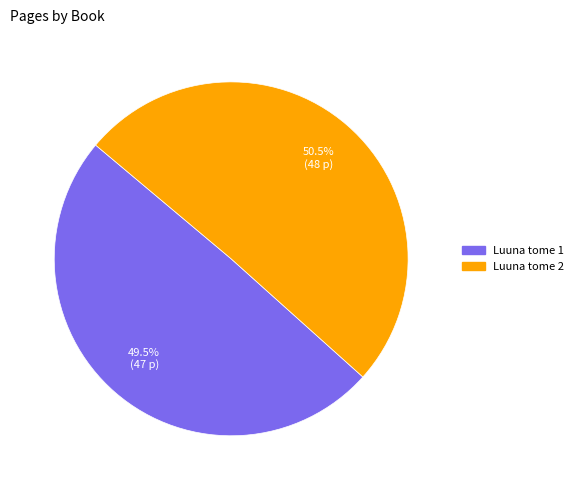

Count the number of slices in the pie.

2